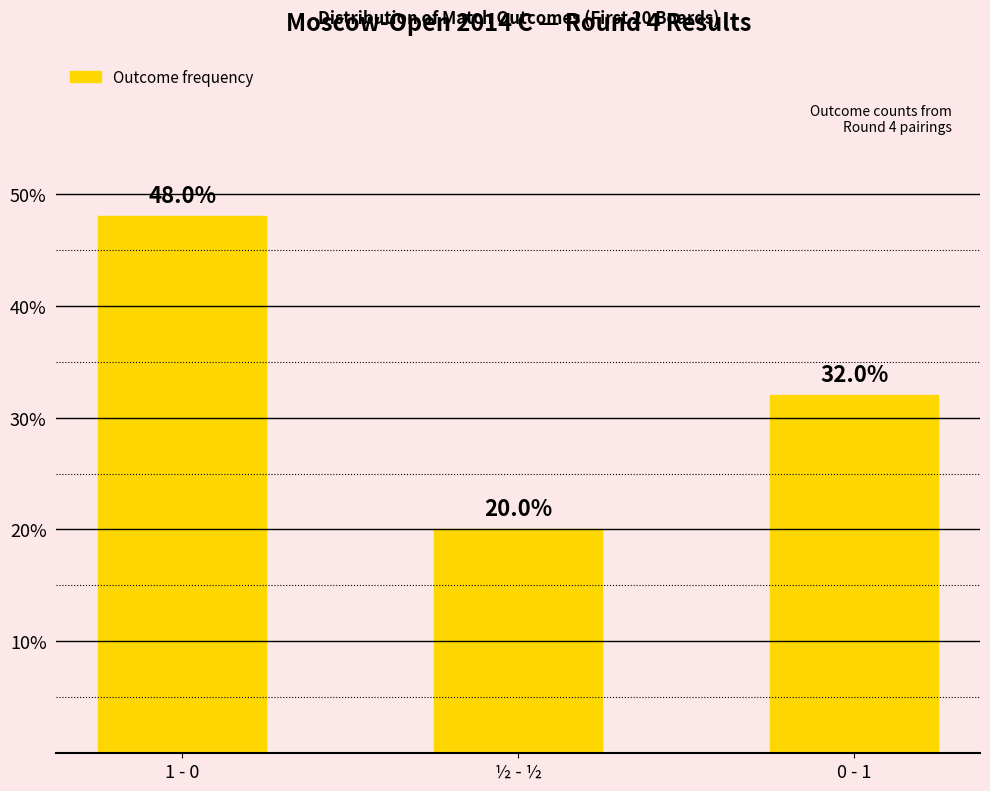

The value at 0 - 1 is 32. True or false?

True